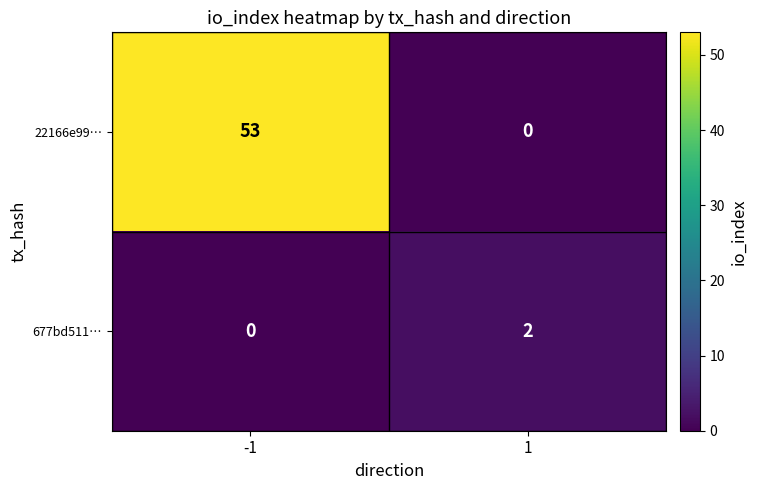

Count the number of data series in this chart.

2